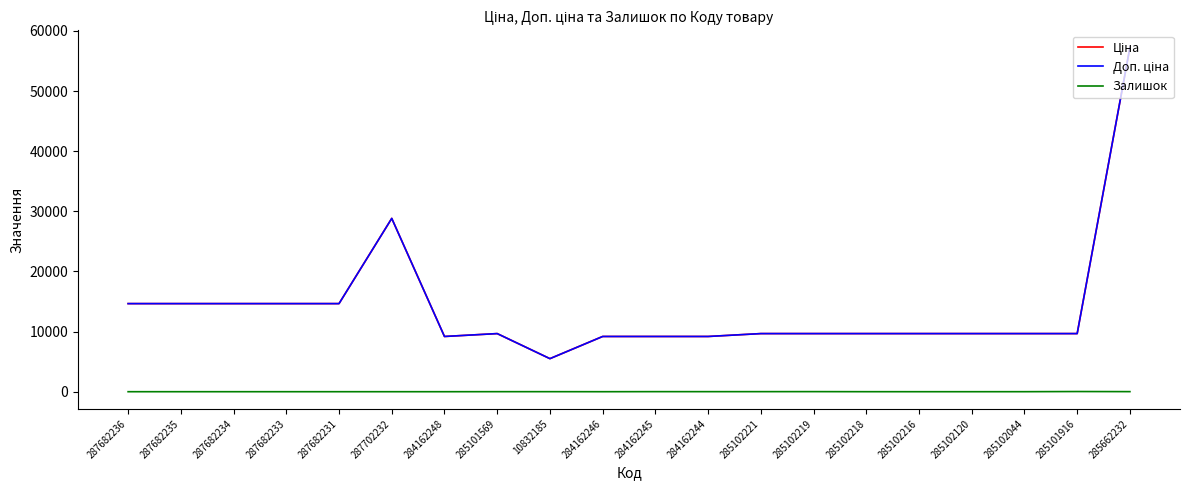

What is the spread (max minus min) of values at 284162248?

9185.1